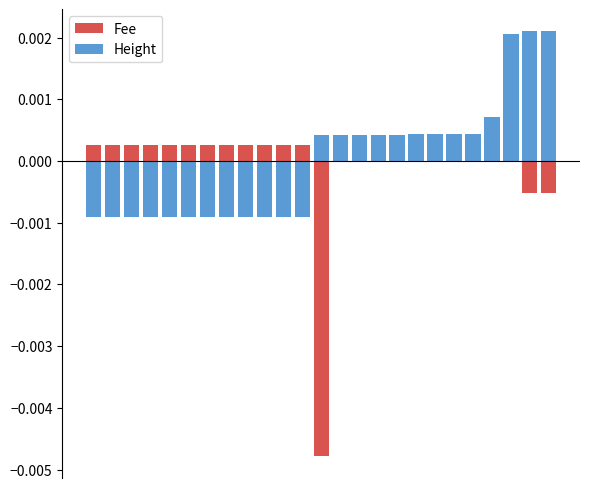

Rank the categories by Fee value from lowest to highest.

12, 23, 24, 0, 1, 2, 3, 4, 5, 6, 7, 8, 9, 10, 11, 13, 14, 15, 16, 17, 18, 19, 20, 21, 22